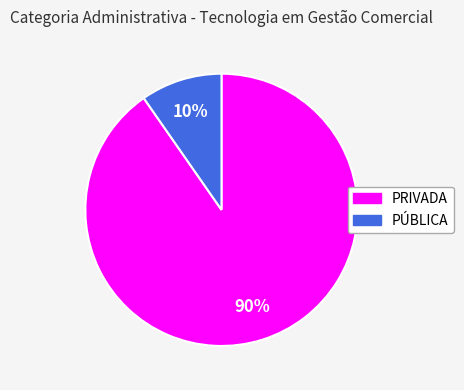

The PRIVADA slice represents 80% of the pie. True or false?

False